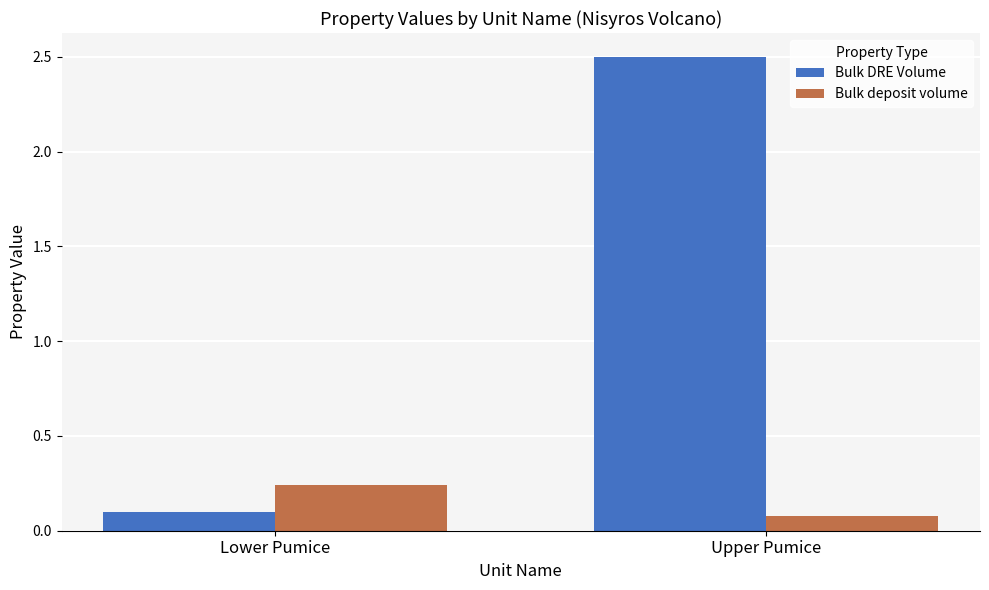

What is the sum of the Bulk DRE Volume values at Lower Pumice and Upper Pumice?

2.6